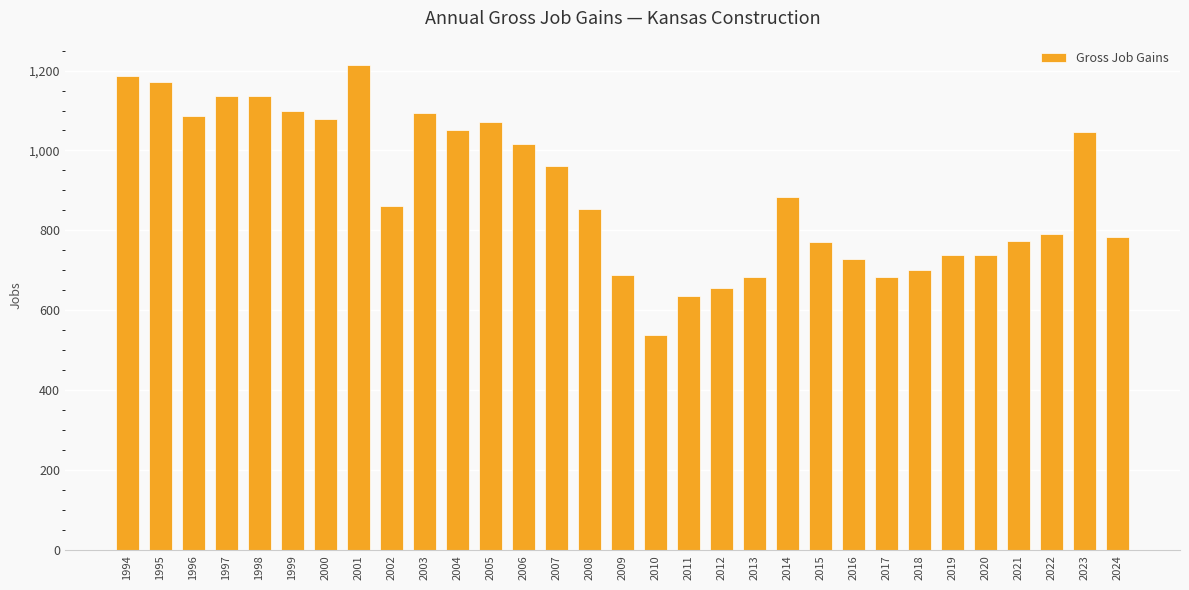

Is it true that the value at 2022 is 791?

True